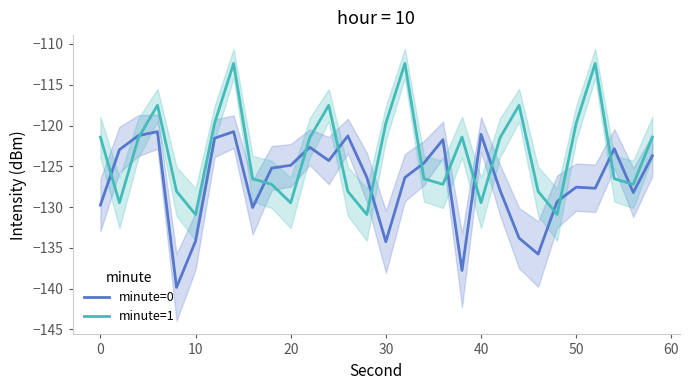

What is the difference between the second highest and second lowest values in the minute=1 series?

18.5